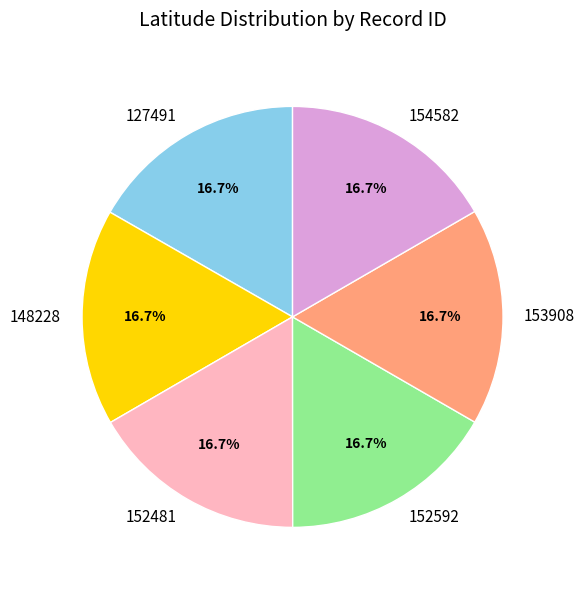

To the nearest percent, what percentage of the pie is 127491?

17%